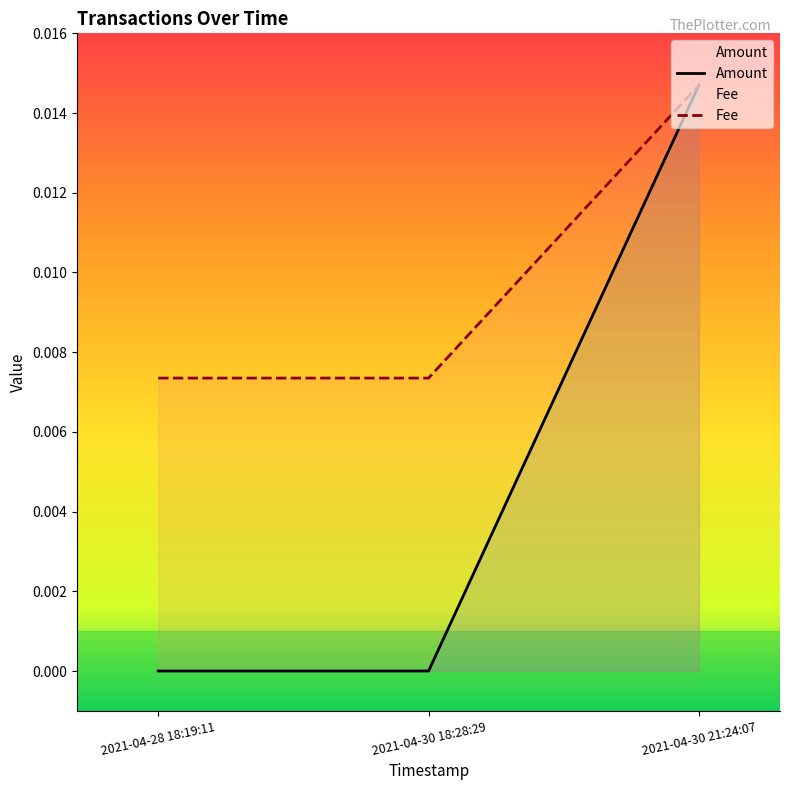

At which category does the chart reach its peak across all series?

2021-04-30 21:24:07